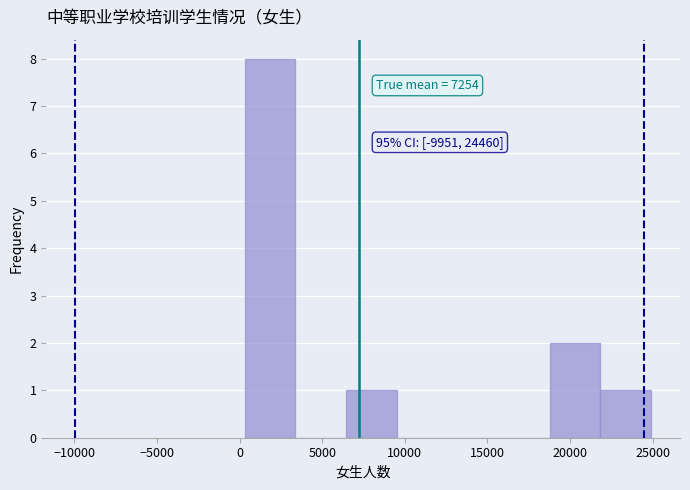

Over which range of the x-axis is the bar tallest?

500 to 3500